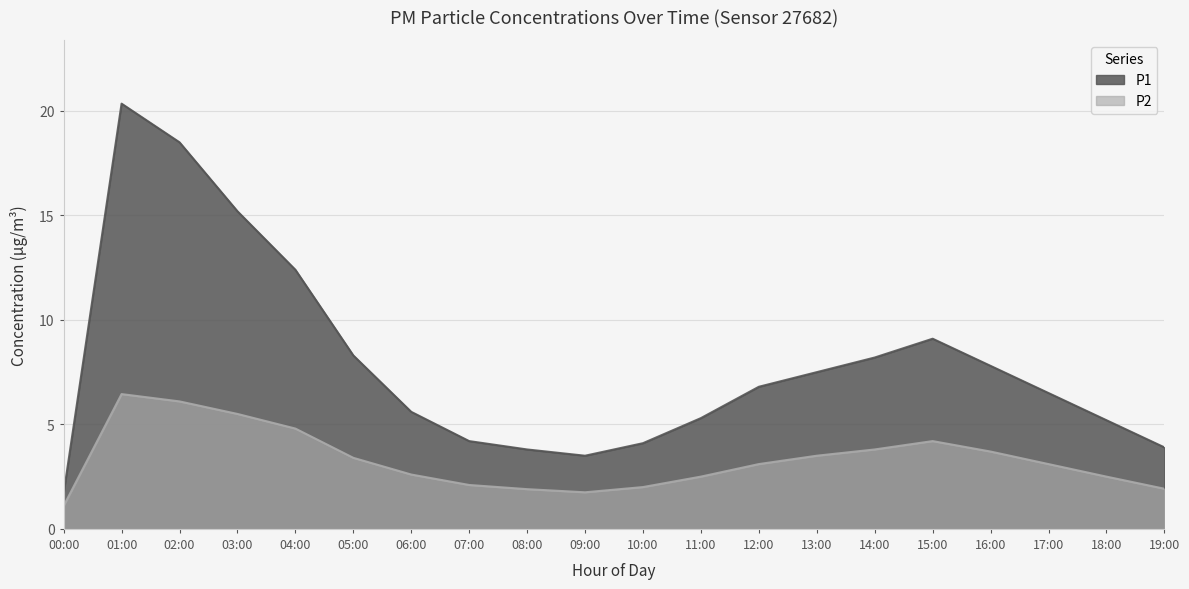

What is the label of the 11th point from the left?

10:00